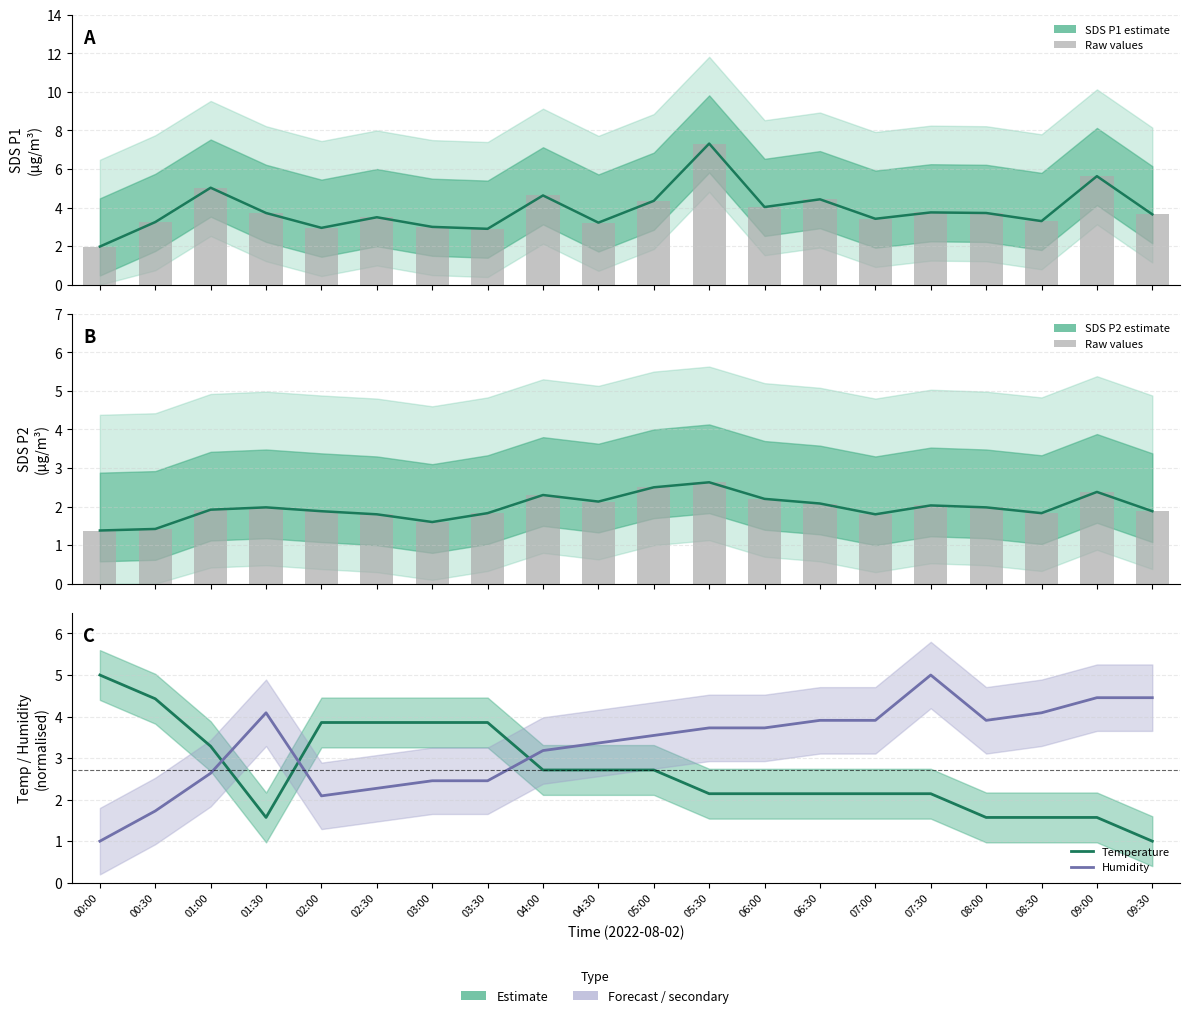

At which category does the chart reach its minimum across all series?

09:30